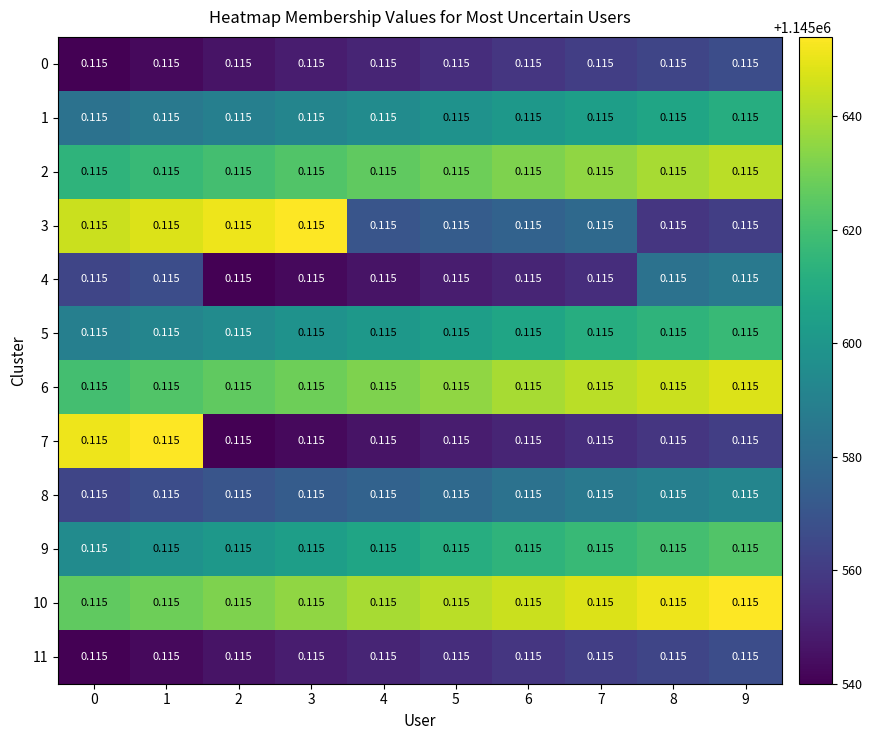

Between 4 and 1, which is larger?

4